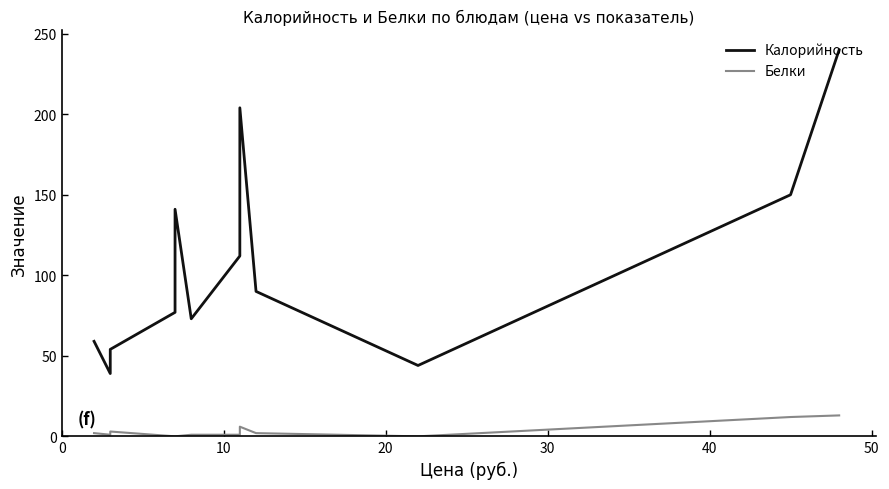

At how many categories does at least one series exceed 190?

2